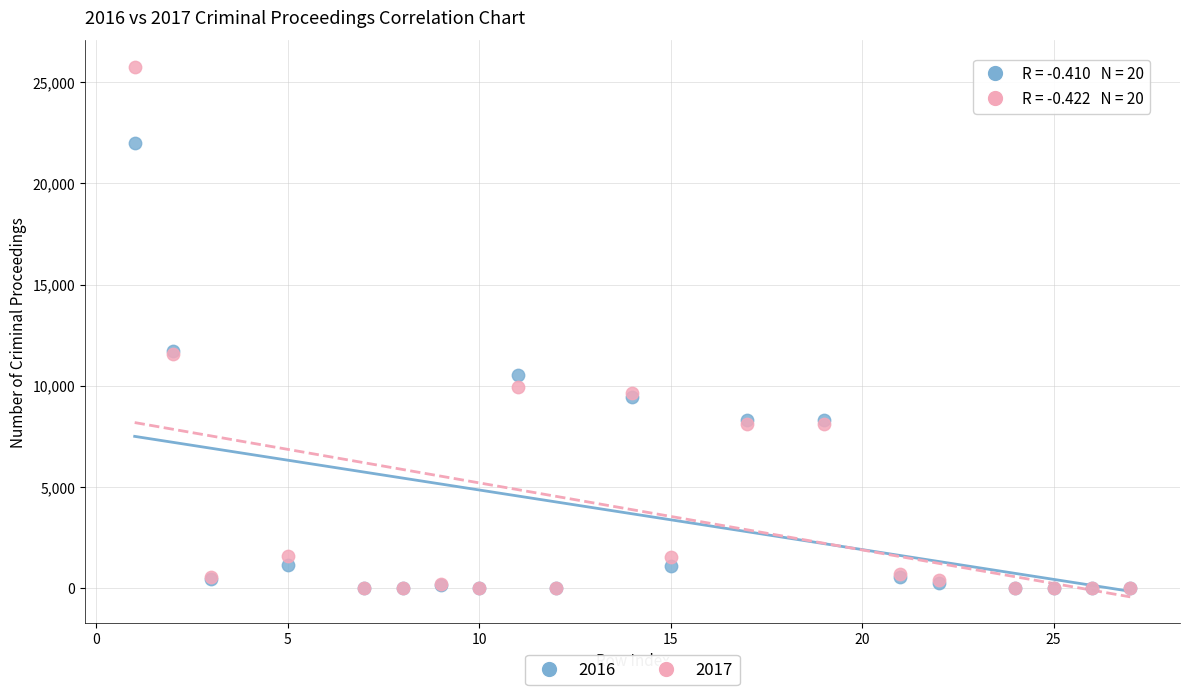

Which series contains the highest Y value?

2017